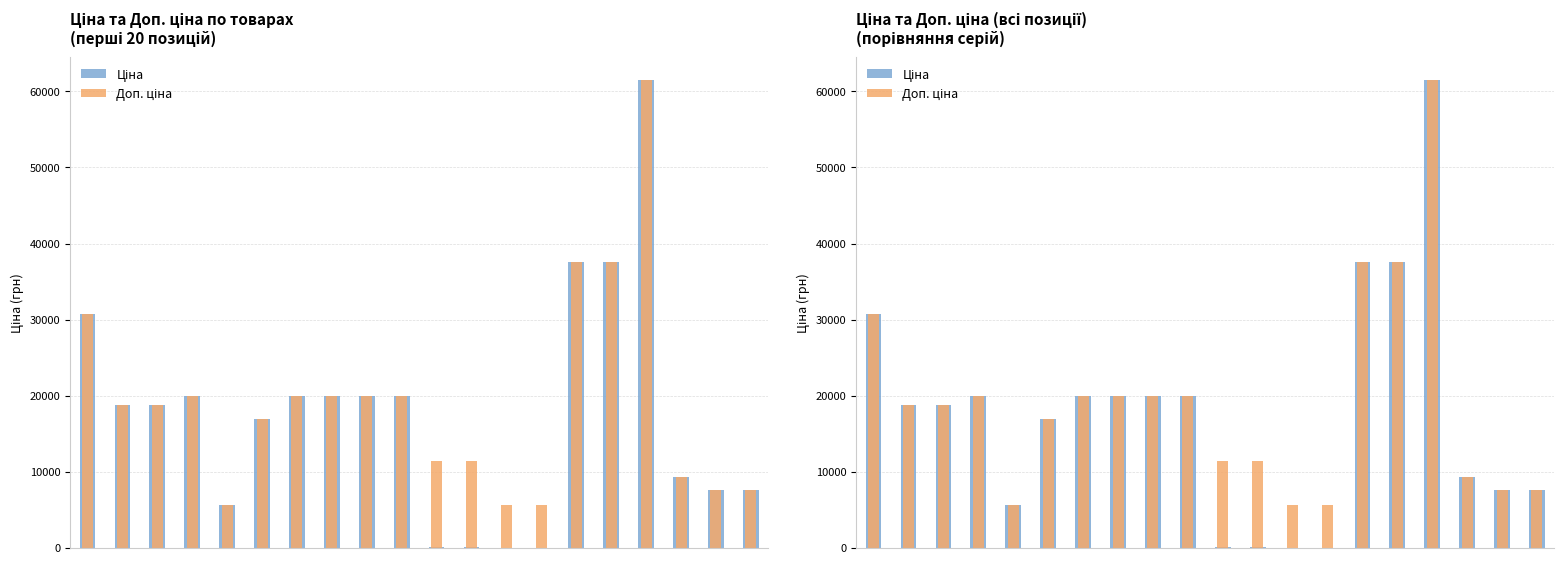

Reading left to right, list all the values displayed in this chart.

Ціна: 30717.1	18796.8	18796.8	19964.2	5673.8	16976.3	19964.2	19964.2	19964.2	19964.2	114.1	114.1	57.0	57.0	37593.6	37593.6	61434.3	9384.0	7596.5	7596.5
Доп. ціна: 30717.1	18796.8	18796.8	19964.2	5673.8	16976.3	19964.2	19964.2	19964.2	19964.2	11410.0	11410.0	5705.0	5705.0	37593.6	37593.6	61434.3	9384.0	7596.5	7596.5